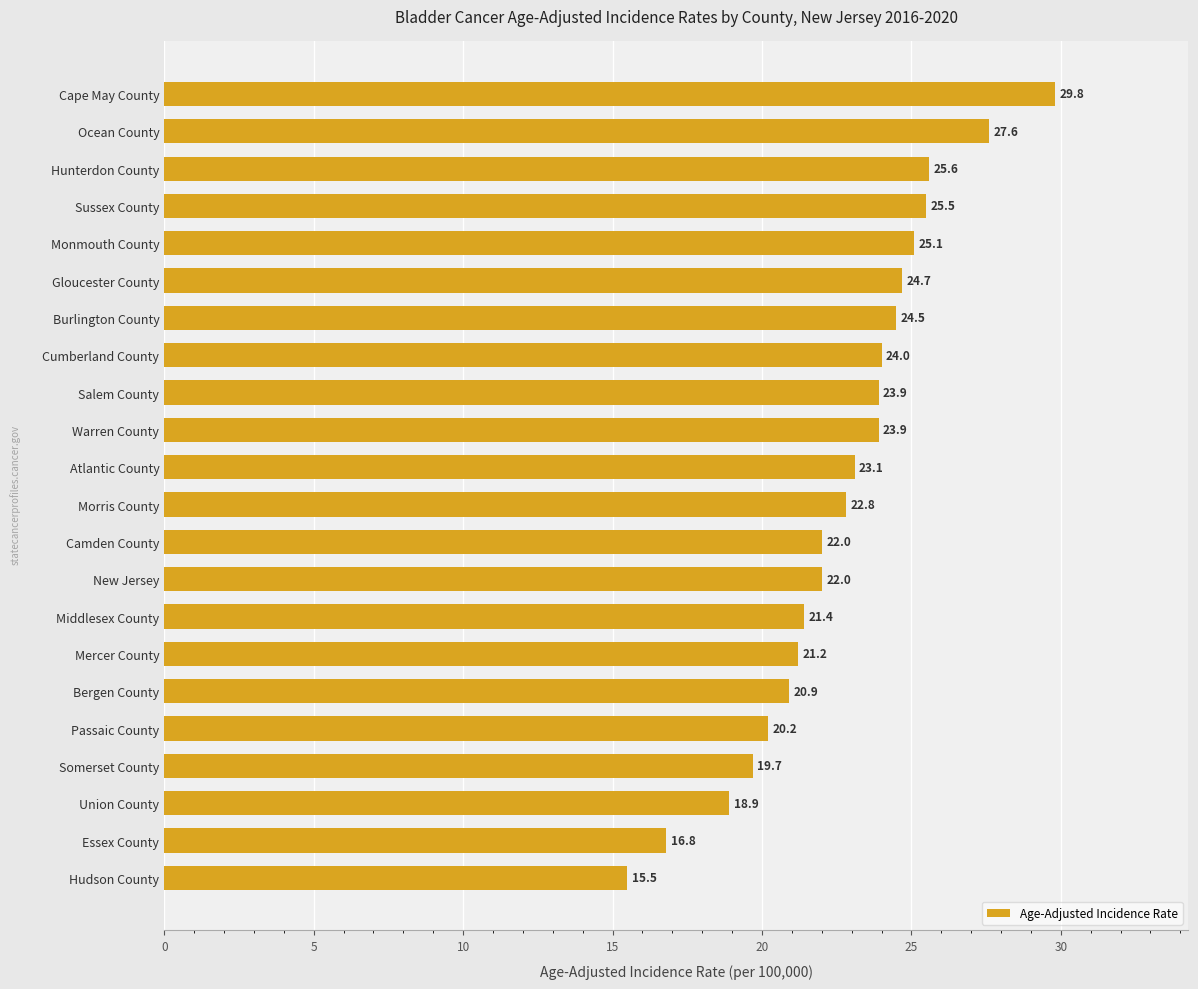

Read the value at Hunterdon County.

25.6